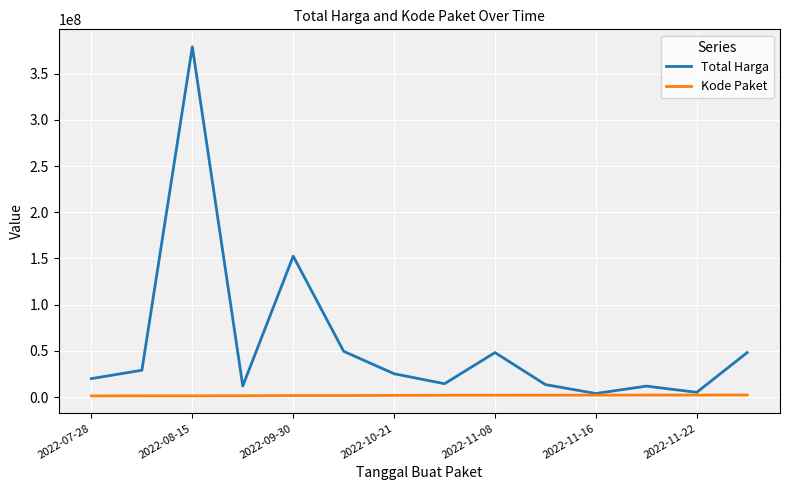

What is the average value of the Total Harga series?

58001429